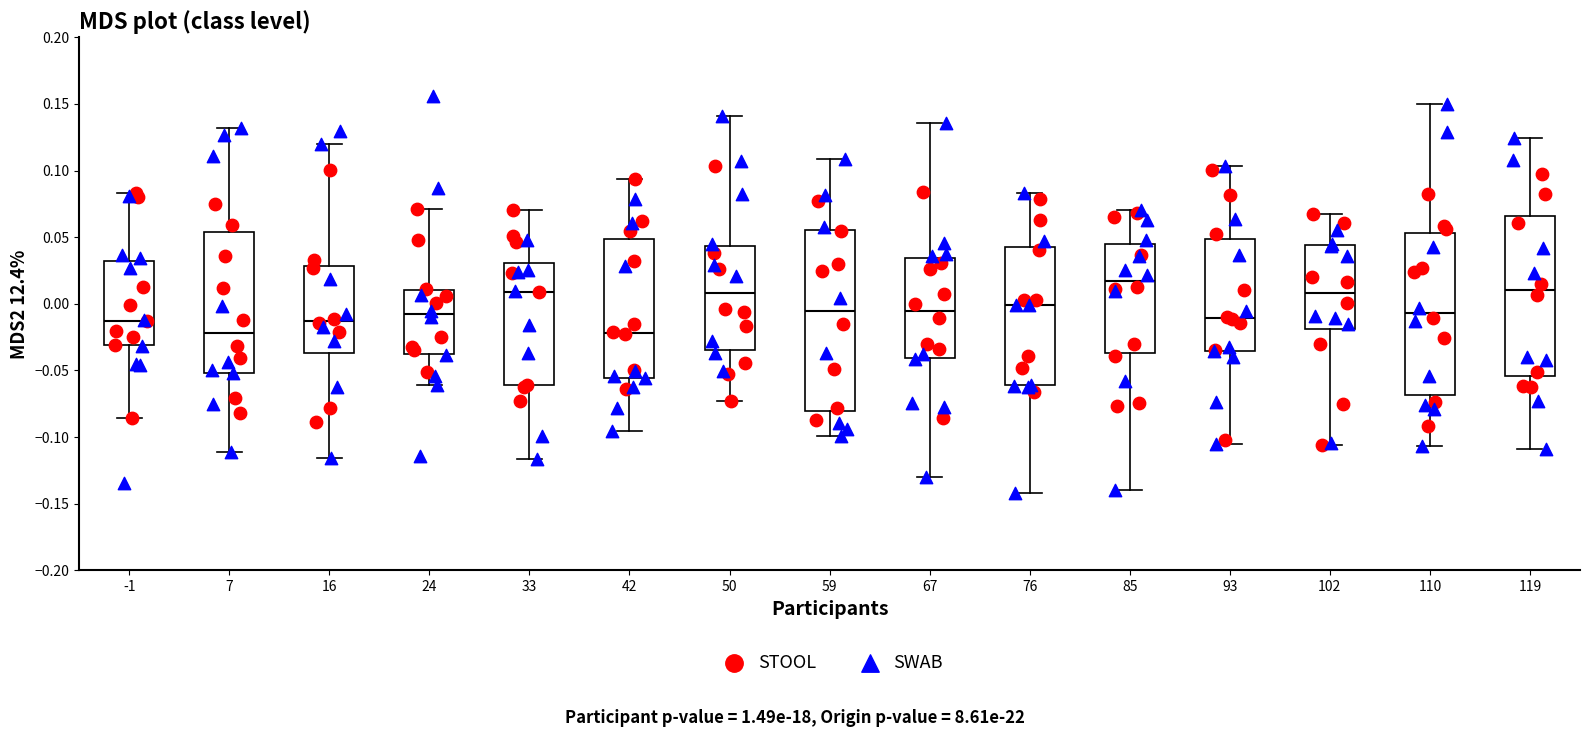

Reading left to right, transcribe this box plot: for each box, give where its median line is, the range the box spans, and where its two whiskers end, as read against the y-axis. The values are not printed on the chart, so give them approximately, as read against the axis.

-1: median -0.015, box -0.030 to 0.030, whiskers -0.085 to 0.085
7: median -0.020, box -0.050 to 0.055, whiskers -0.110 to 0.130
16: median -0.015, box -0.035 to 0.030, whiskers -0.115 to 0.120
24: median -0.010, box -0.035 to 0.010, whiskers -0.060 to 0.070
33: median 0.010, box -0.060 to 0.030, whiskers -0.115 to 0.070
42: median -0.020, box -0.055 to 0.050, whiskers -0.095 to 0.095
50: median 0.010, box -0.035 to 0.045, whiskers -0.075 to 0.140
59: median -0.005, box -0.080 to 0.055, whiskers -0.100 to 0.110
67: median -0.005, box -0.040 to 0.035, whiskers -0.130 to 0.135
76: median 0.000, box -0.060 to 0.040, whiskers -0.140 to 0.085
85: median 0.015, box -0.035 to 0.045, whiskers -0.140 to 0.070
93: median -0.010, box -0.035 to 0.050, whiskers -0.105 to 0.105
102: median 0.010, box -0.020 to 0.045, whiskers -0.105 to 0.065
110: median -0.005, box -0.070 to 0.055, whiskers -0.105 to 0.150
119: median 0.010, box -0.055 to 0.065, whiskers -0.110 to 0.125